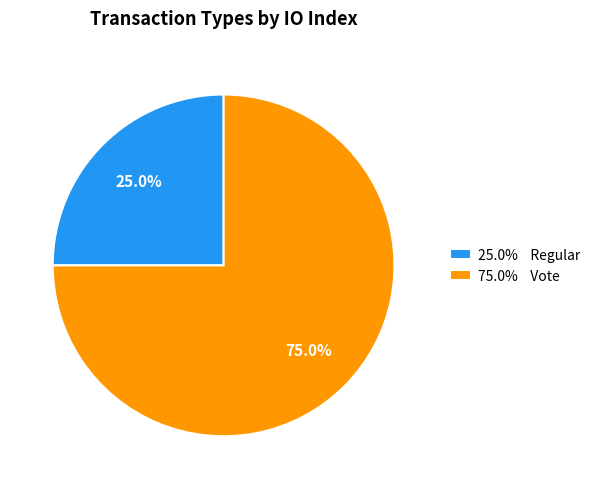

Which category accounts for the majority?

75.0% Vote